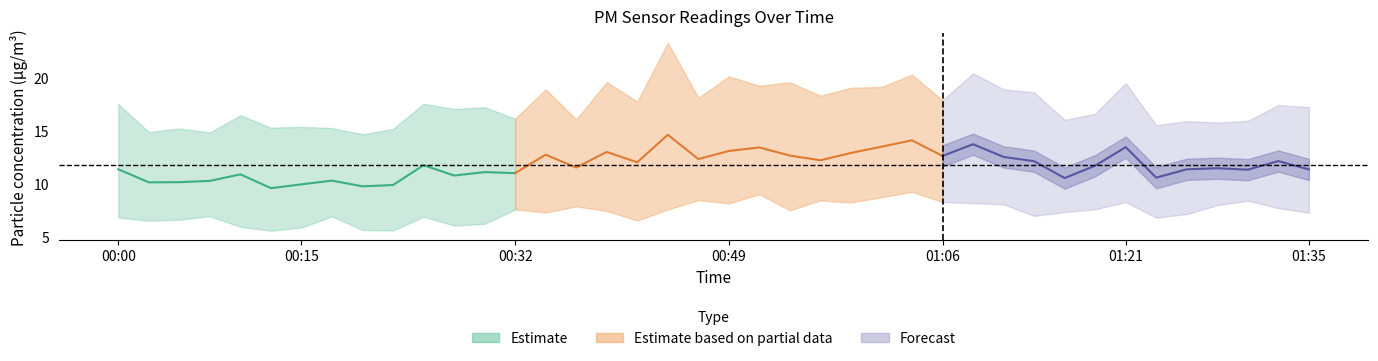

Which category has the lowest value across all series?

00:20